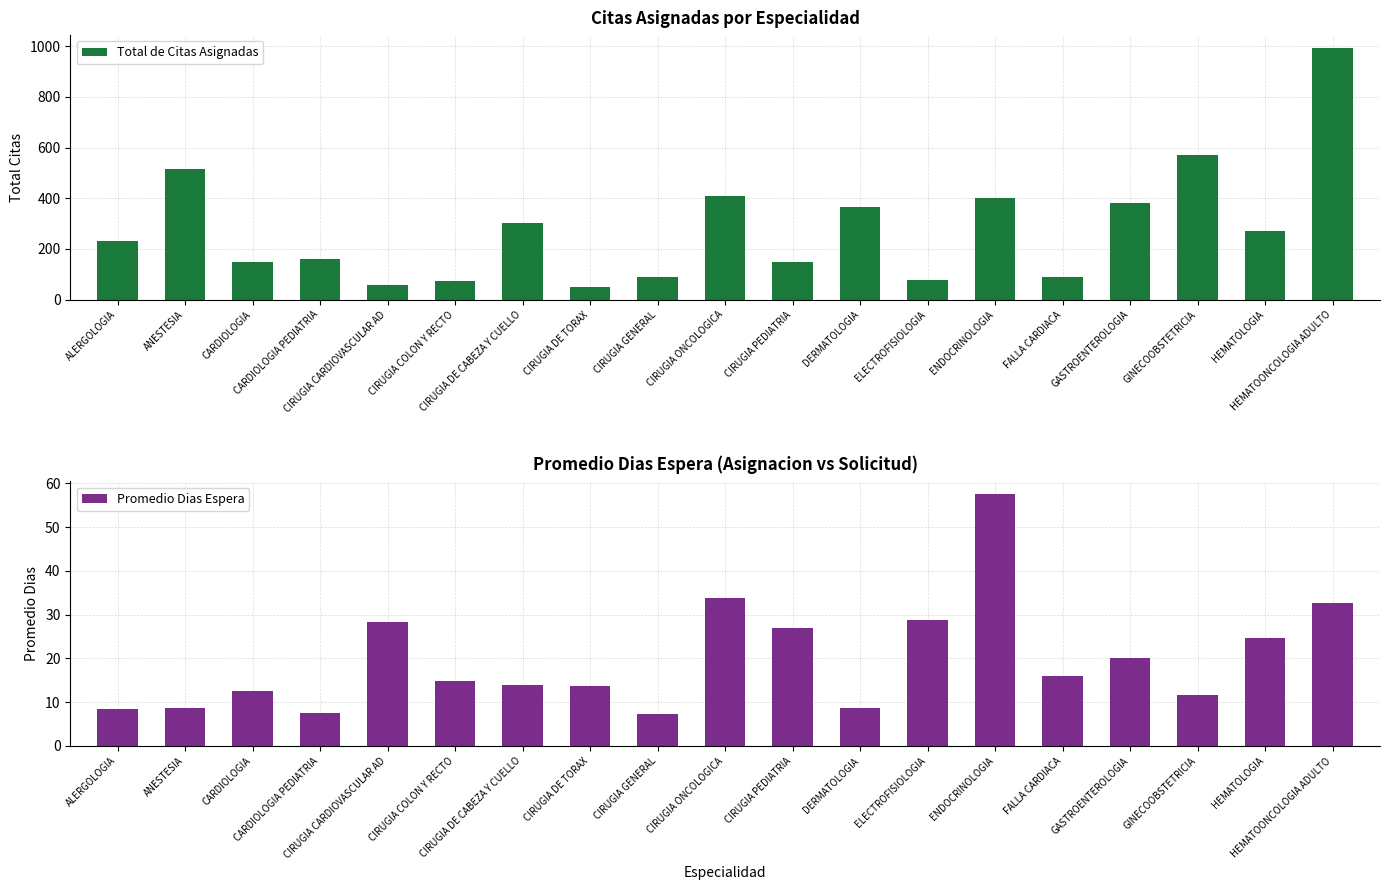

What is the value of the Total de Citas Asignadas bar at the 6th from the left?

72